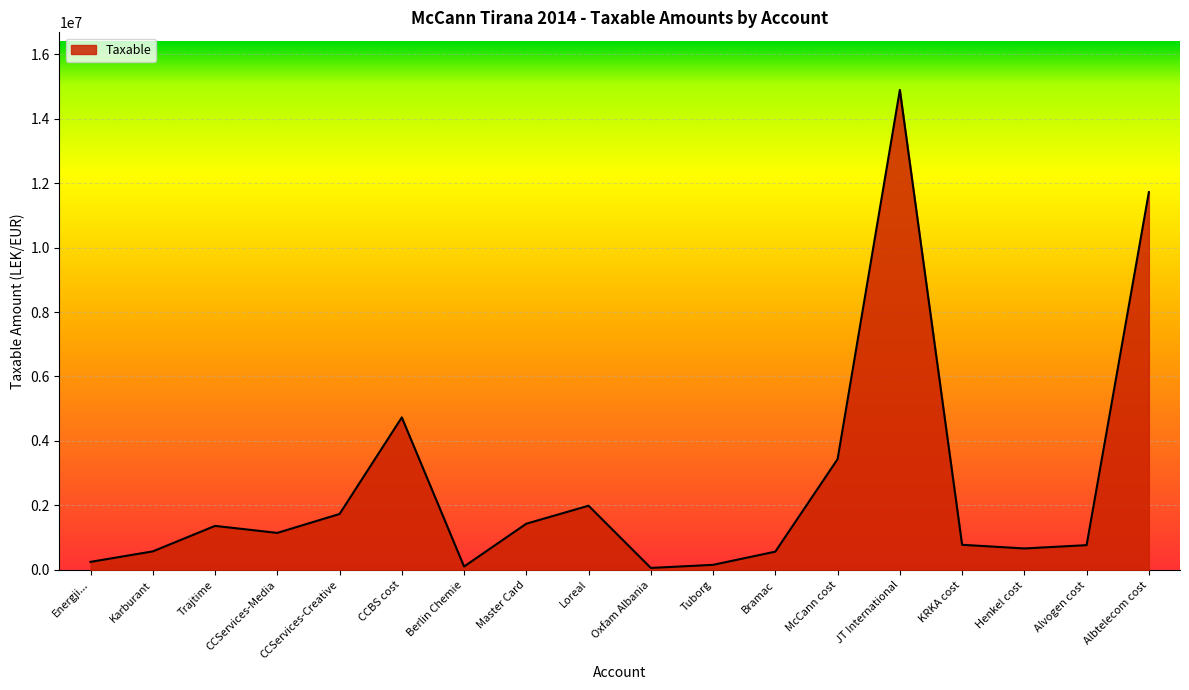

What is the difference between the values at Karburant and Loreal?

1416565.3